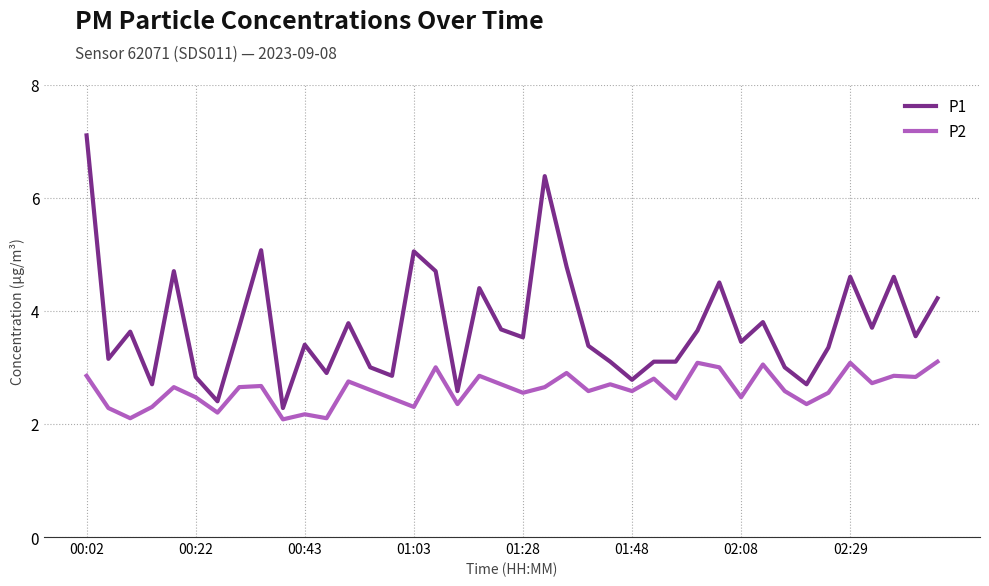

Which series has the largest total across all categories?

P1